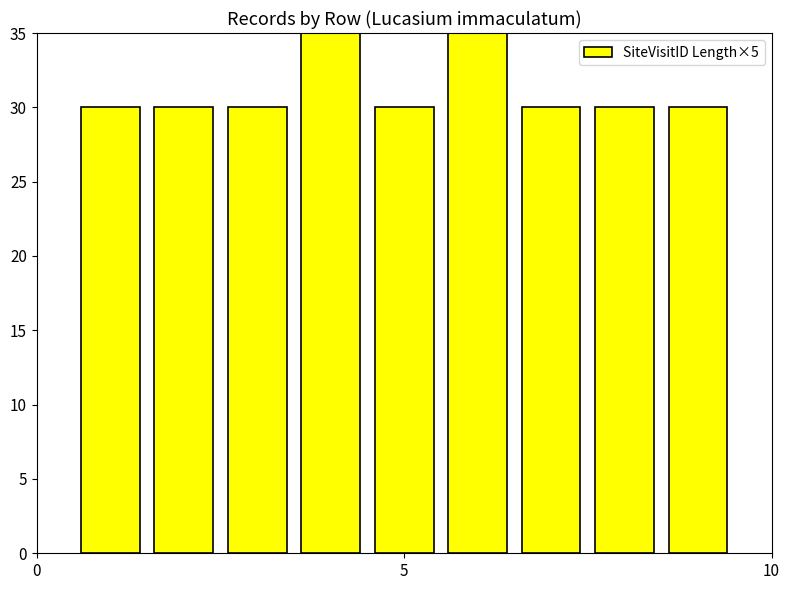

Reading right to left, extract all data points from this chart.

30	30	30	35	30	35	30	30	30